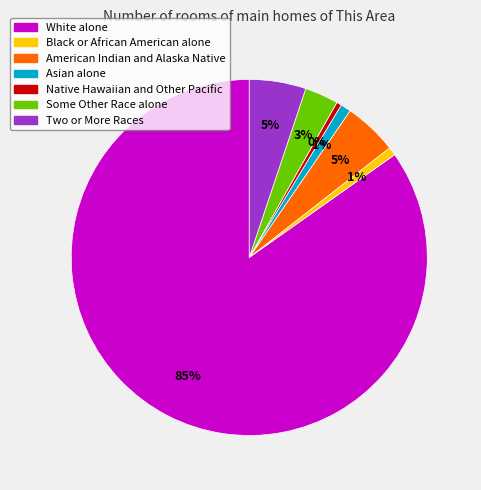

To the nearest percent, what is the difference between the Black or African American alone and White alone slice percentages?

84%